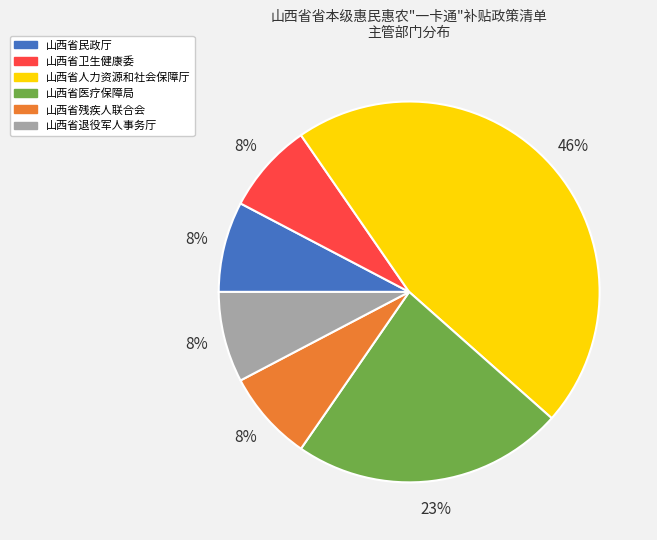

Is 山西省人力资源和社会保障厅 the majority of the pie?

No